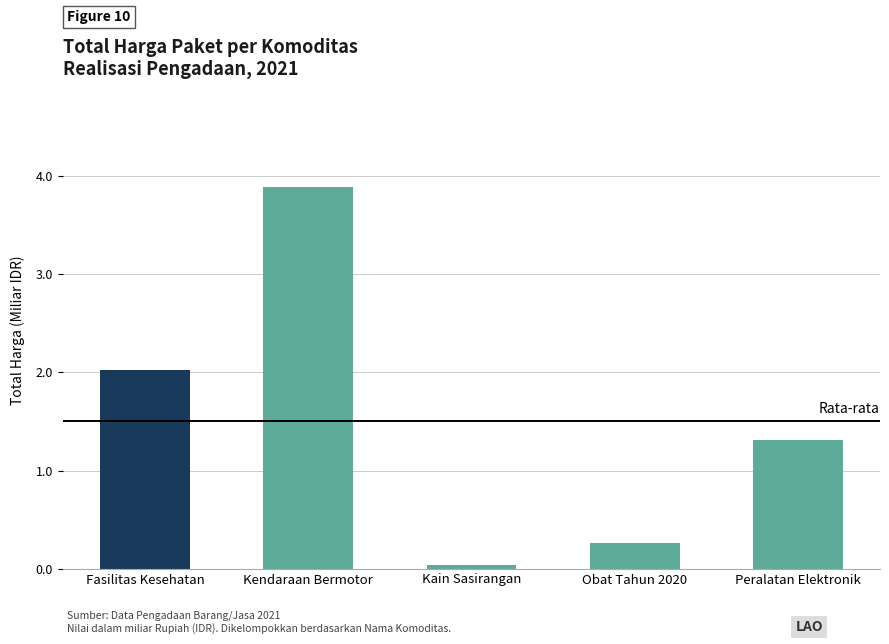

At which label is the value closest to 1?

Peralatan Elektronik